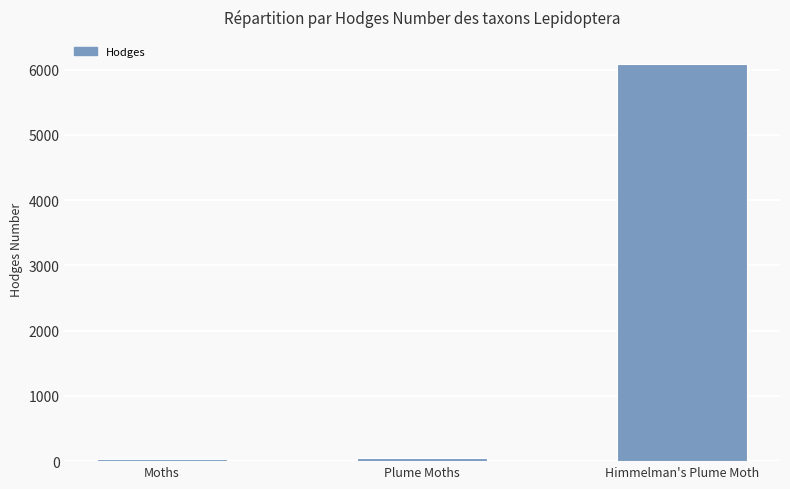

Does the chart contain any negative values?

No